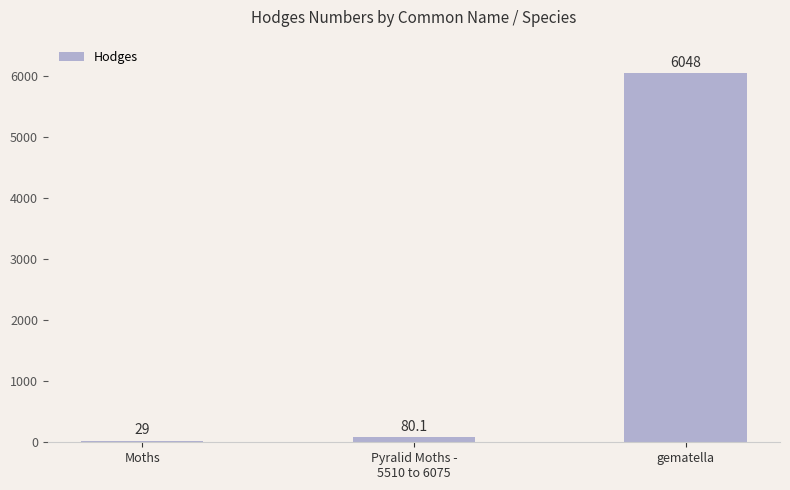

What is the label of the 1st bar from the left?

Moths